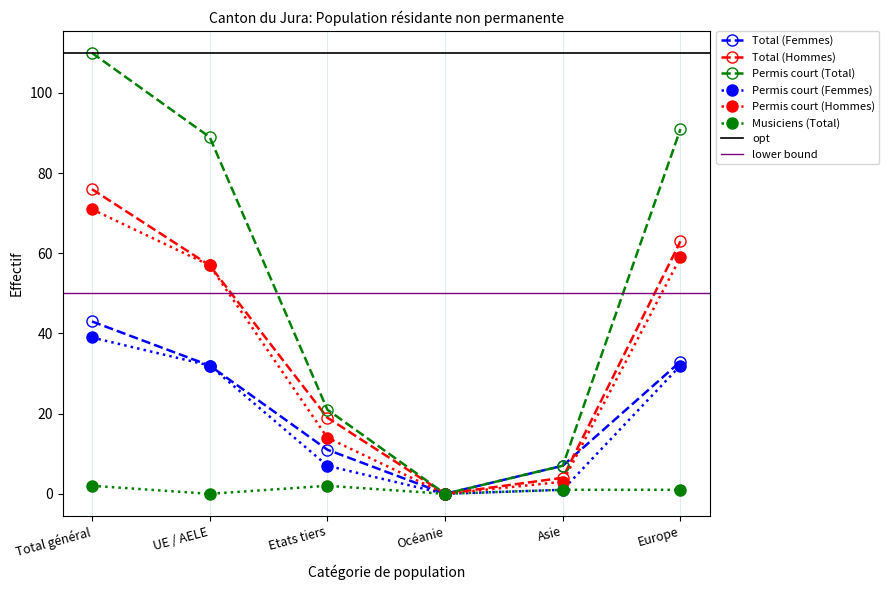

What are all the series names shown in the legend?

Total (Femmes), Total (Hommes), Permis court (Total), Permis court (Femmes), Permis court (Hommes), Musiciens (Total)